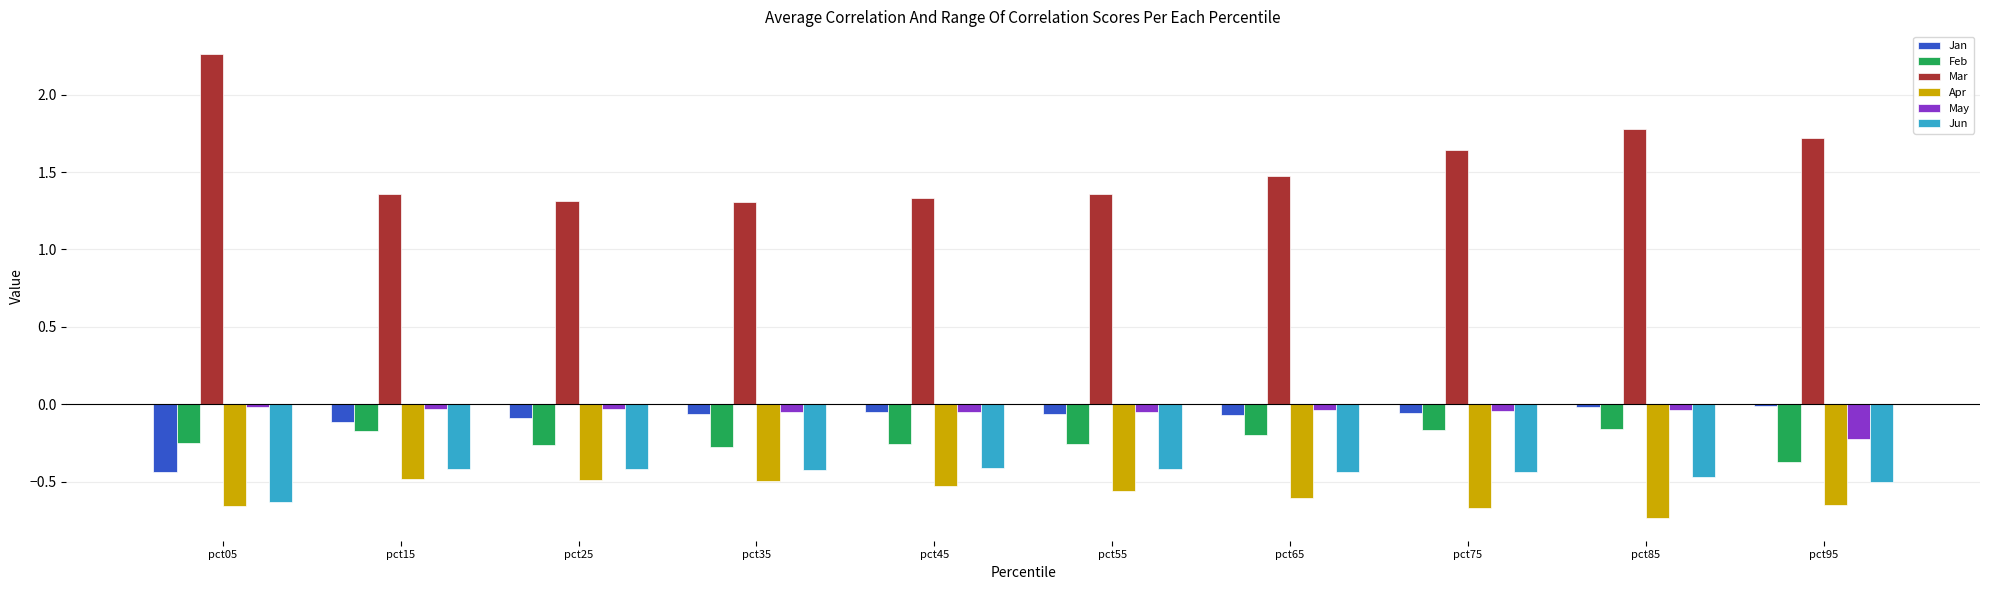

How many categories are shown in the chart?

10